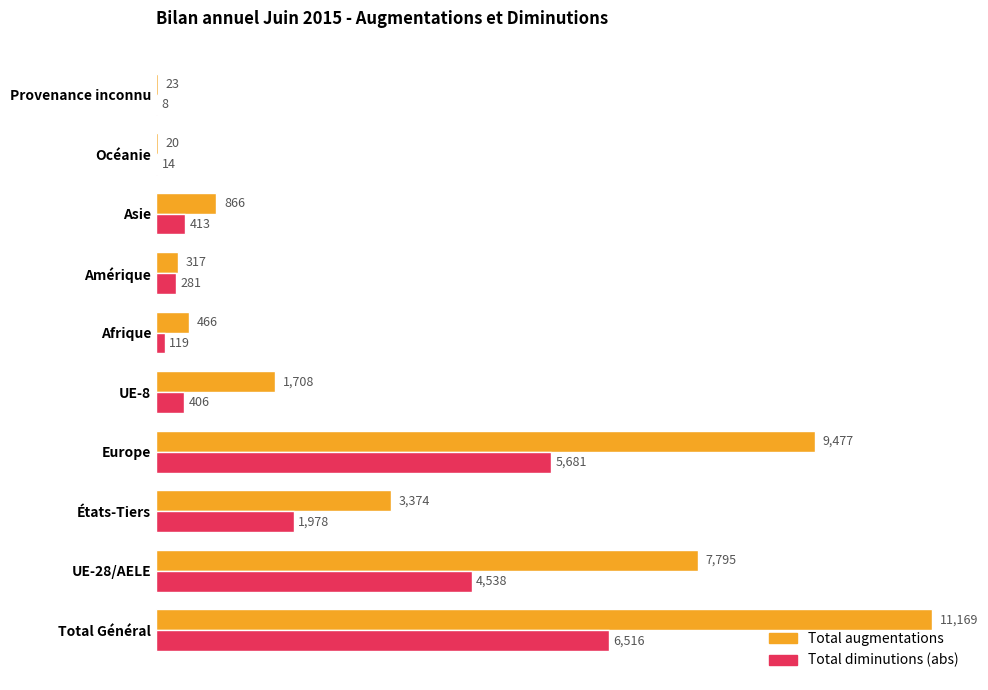

The Total augmentations series shows 1708 at UE-8. True or false?

True